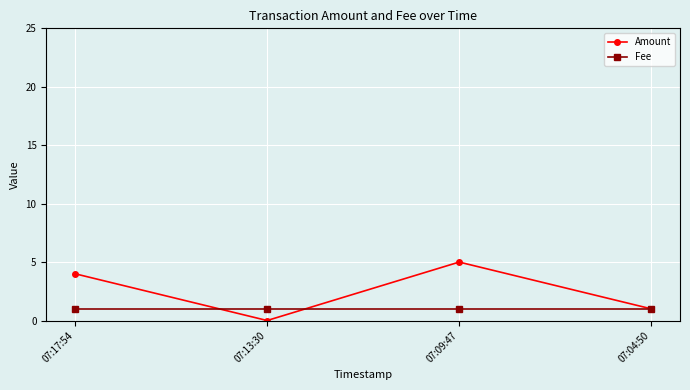

Which series changed the most between 07:13:30 and 07:04:50?

Amount